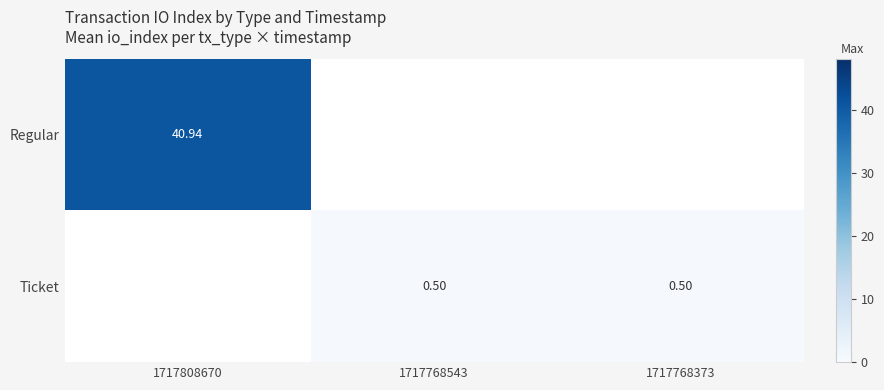

How many positive values does the Ticket series have?

2